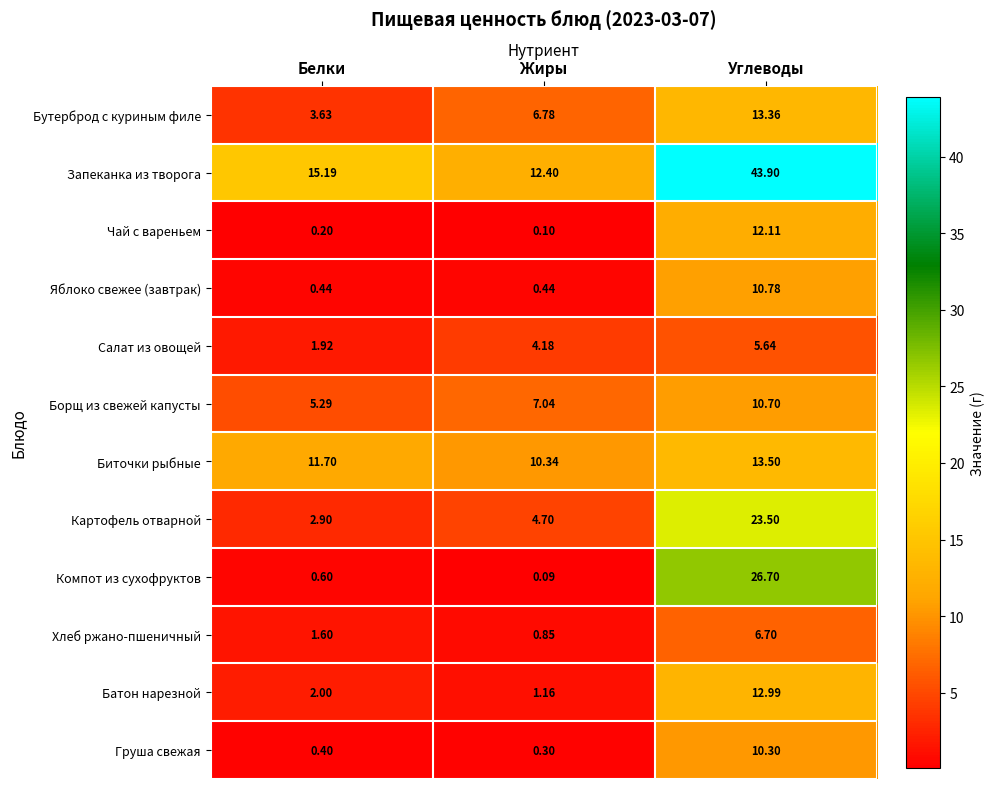

At which label does Хлеб ржано-пшеничный reach its peak?

Углеводы